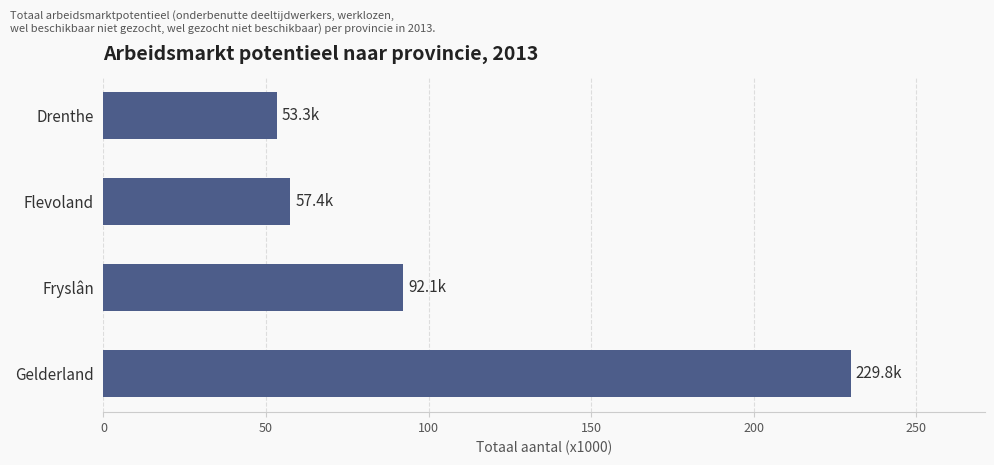

What is the average value?

108.2